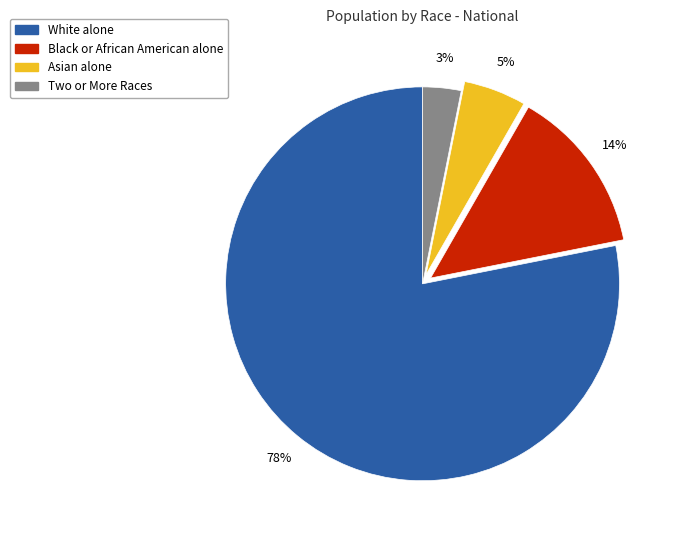

To the nearest percent, what is the combined percentage of White alone and Asian alone?

83%